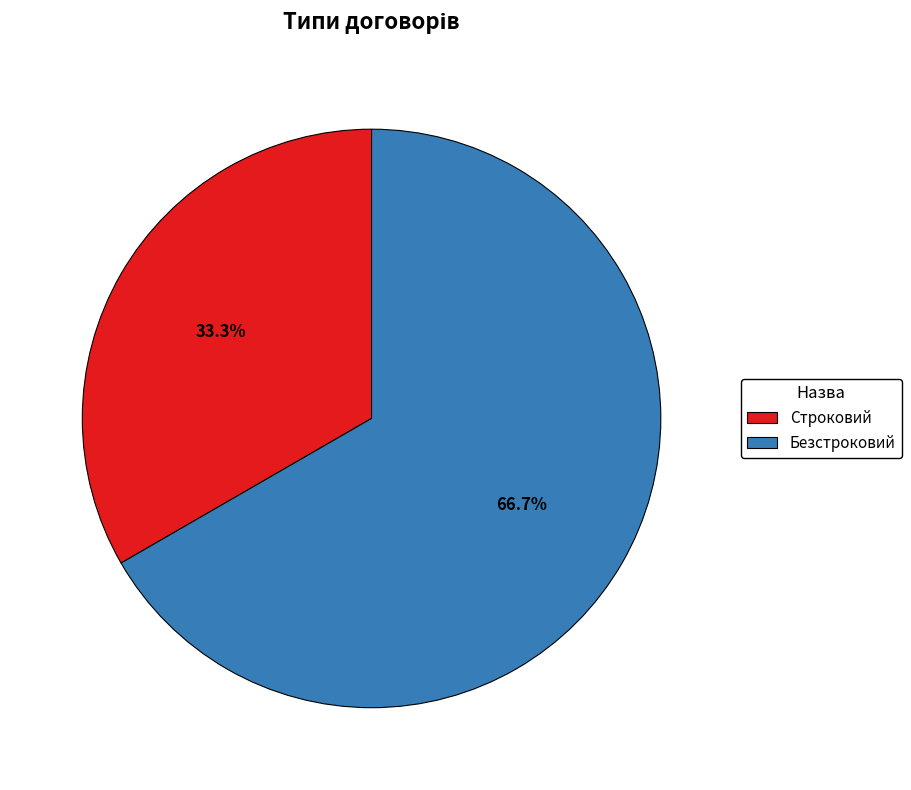

To the nearest percent, what percentage of the pie is Безстроковий?

67%